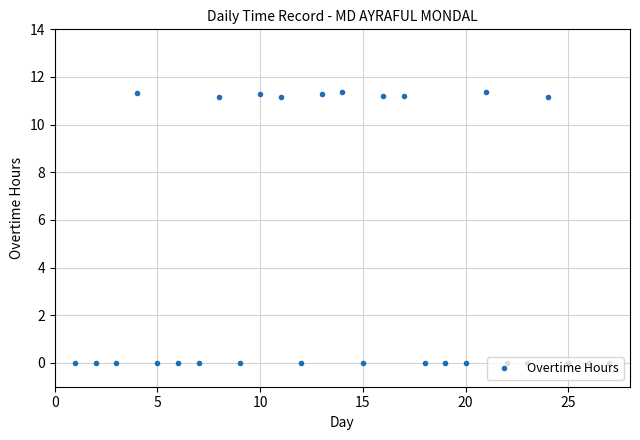

What is the value of the 8th point from the left?

11.2